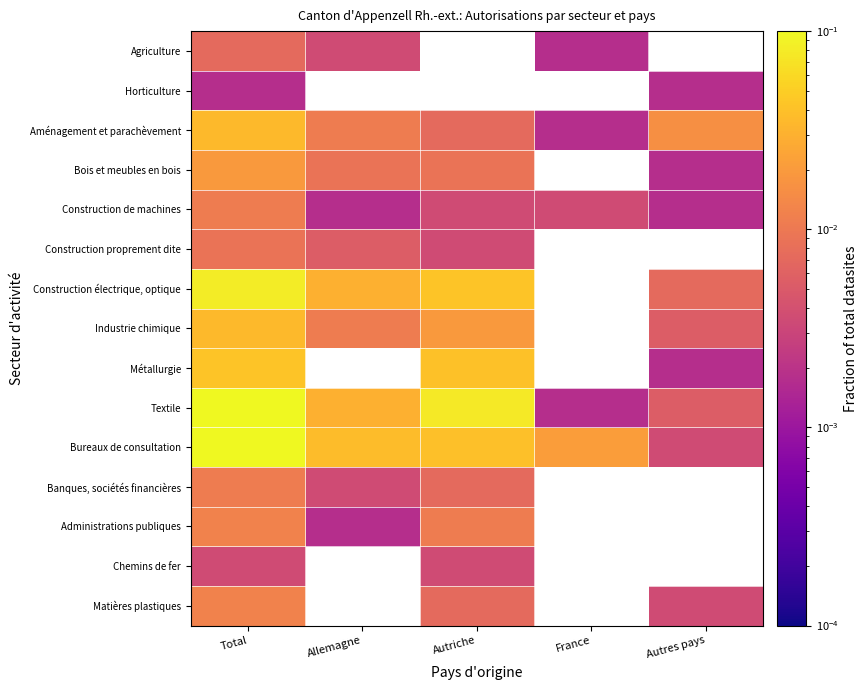

How many series are shown in this chart?

15